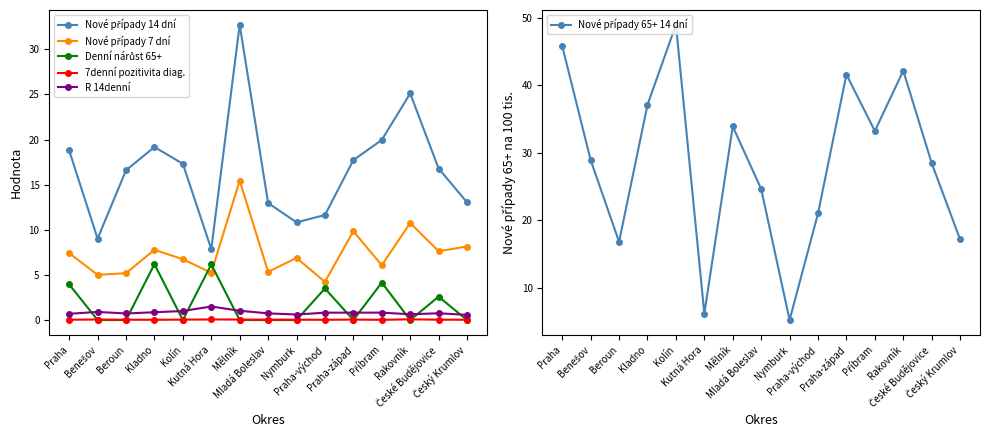

Which category has the lowest value in the Denní nárůst 65+ series?

Benešov